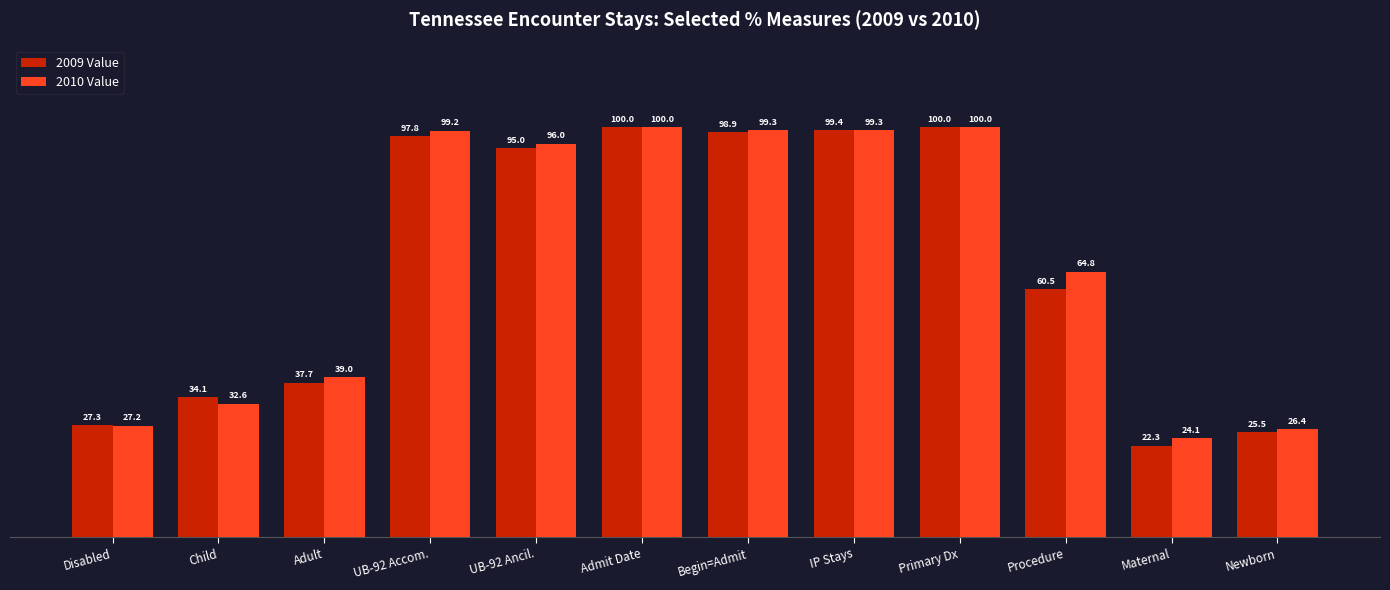

Does the chart contain stacked bars?

No